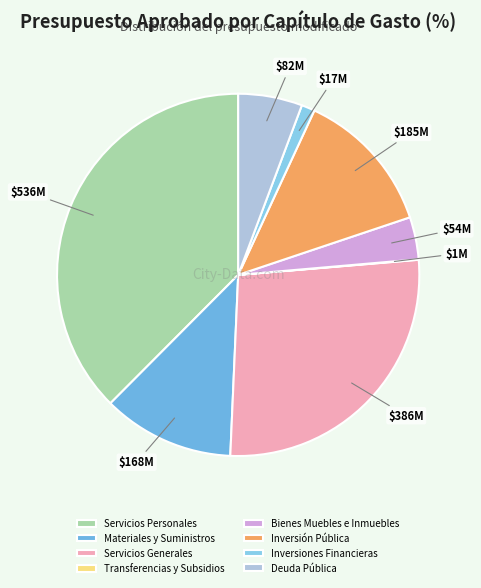

Which category has the biggest portion of the pie?

Servicios Personales